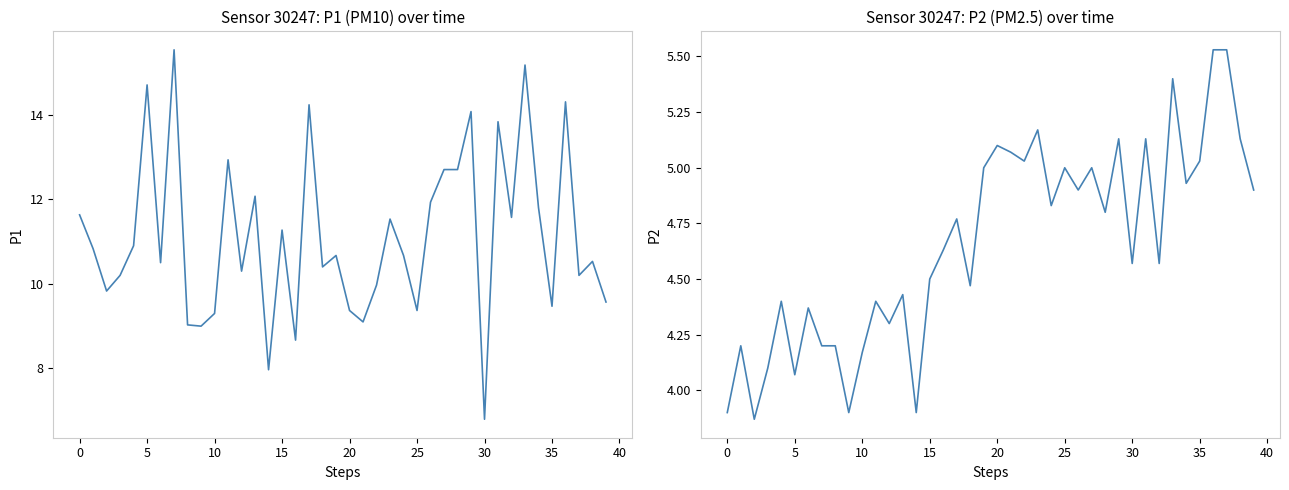

Reading left to right, transcribe all the data shown in this chart.

P1: 11.6	10.8	9.8	10.2	10.9	14.7	10.5	15.5	9.0	9.0	9.3	12.9	10.3	12.1	8.0	11.3	8.7	14.2	10.4	10.7	9.4	9.1	10.0	11.5	10.7	9.4	11.9	12.7	12.7	14.1	6.8	13.8	11.6	15.2	11.8	9.5	14.3	10.2	10.5	9.6
P2: 3.9	4.2	3.9	4.1	4.4	4.1	4.4	4.2	4.2	3.9	4.2	4.4	4.3	4.4	3.9	4.5	4.6	4.8	4.5	5.0	5.1	5.1	5.0	5.2	4.8	5.0	4.9	5.0	4.8	5.1	4.6	5.1	4.6	5.4	4.9	5.0	5.5	5.5	5.1	4.9